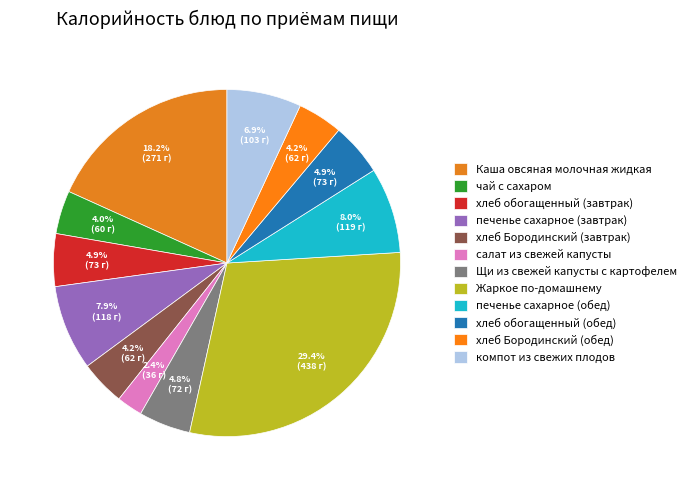

Is there a majority slice in this chart?

No